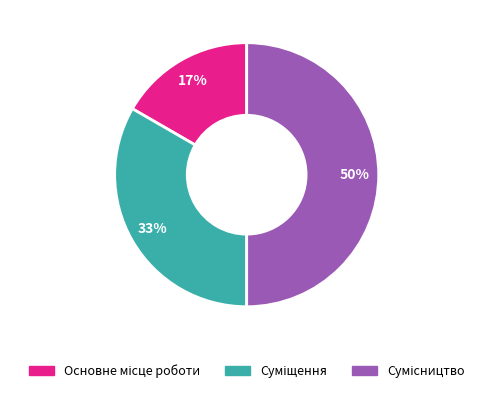

To the nearest percent, what is the difference between the largest and smallest slice percentages?

33%